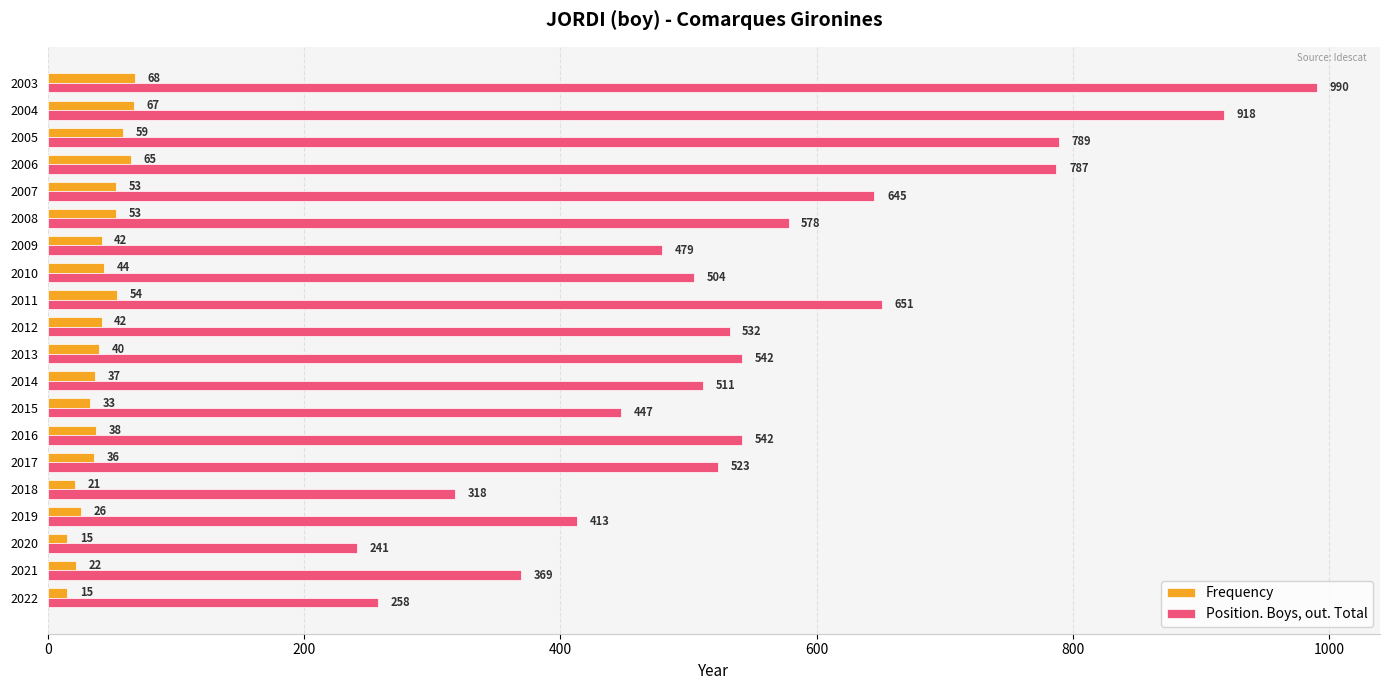

How many distinct data groups are displayed?

2